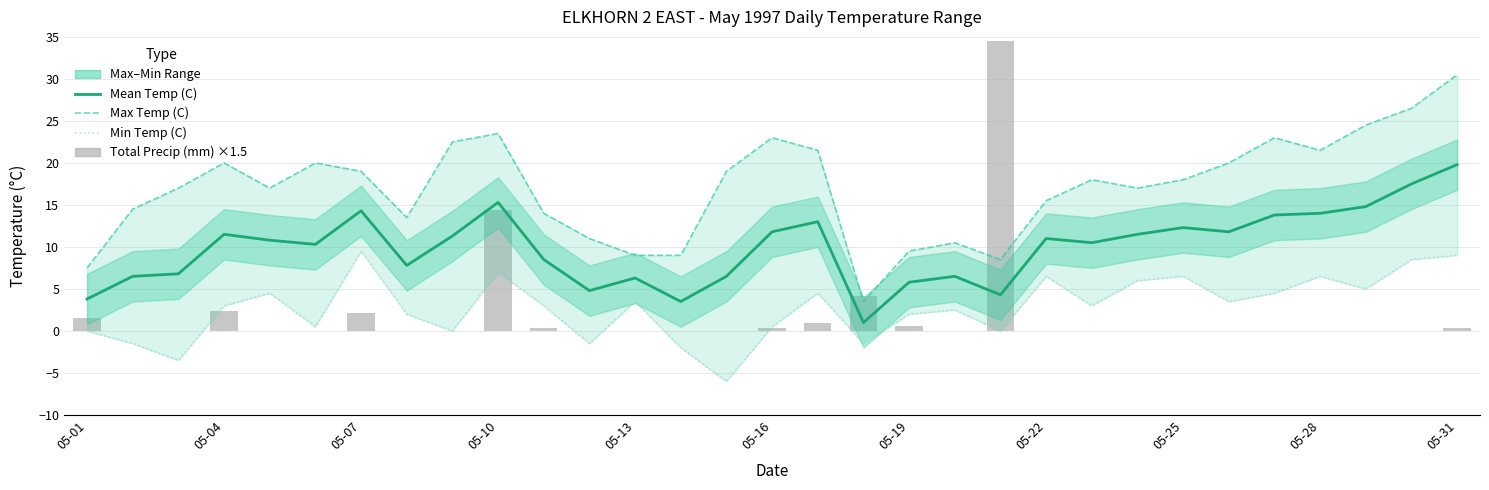

Which series changed the most between 05-13 and 05-31?

Max Temp (C)